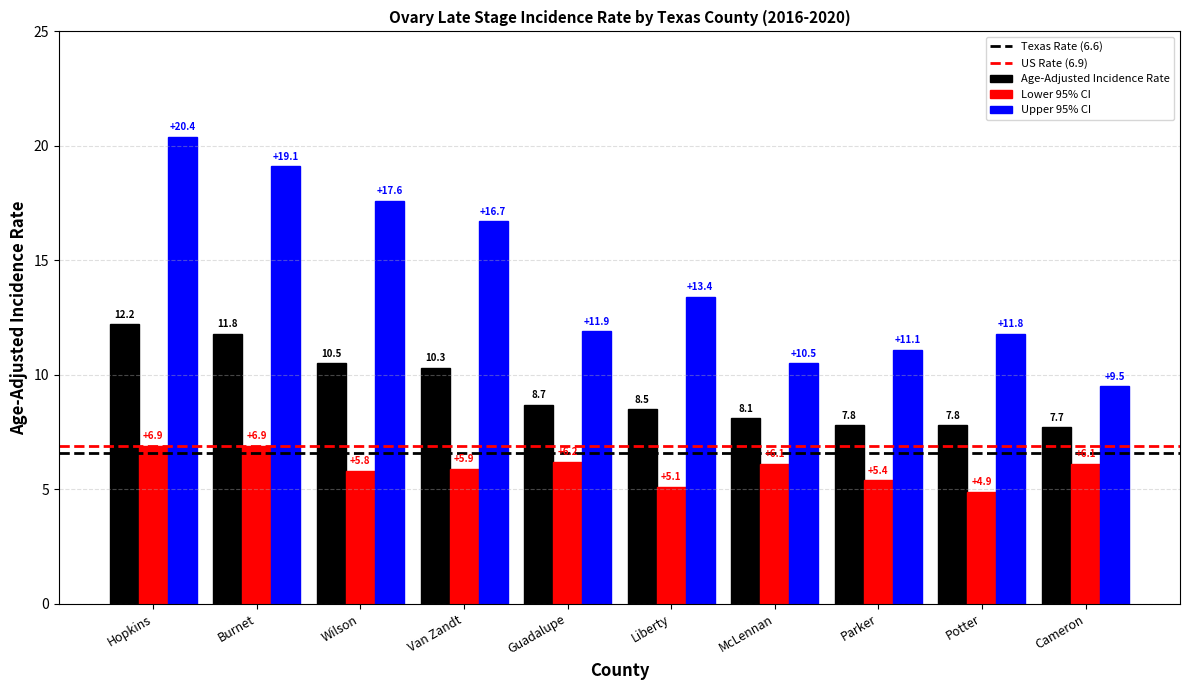

At how many categories does at least one series exceed 15?

4